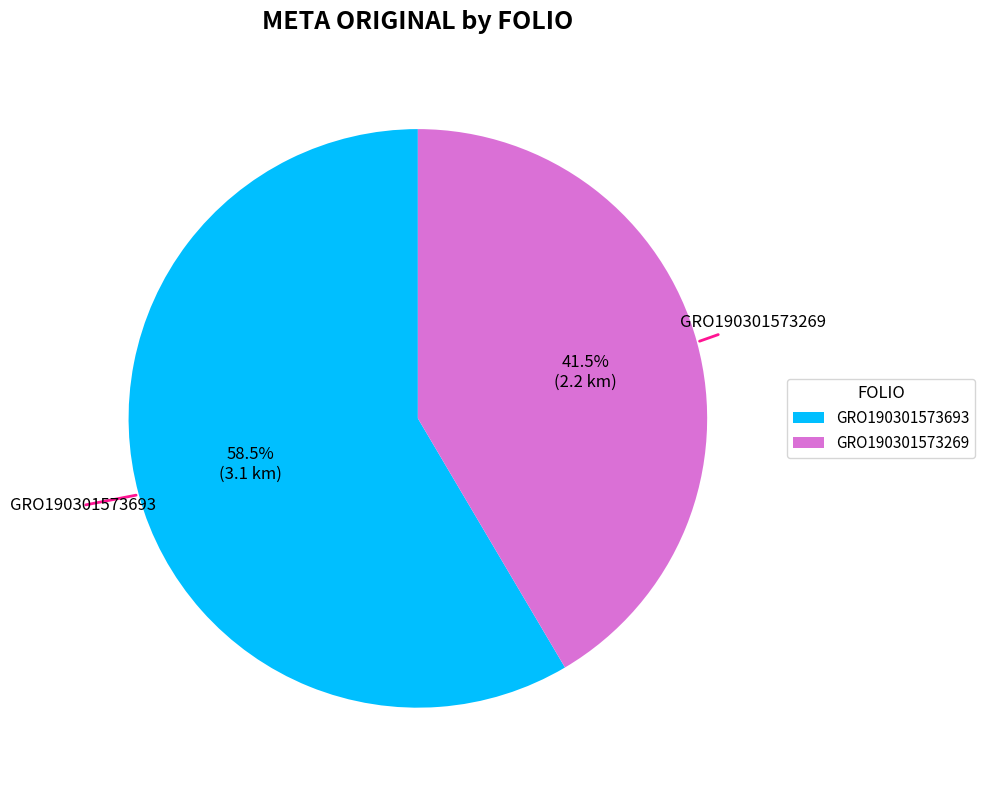

How much of the chart is everything except GRO190301573269?

58.5%